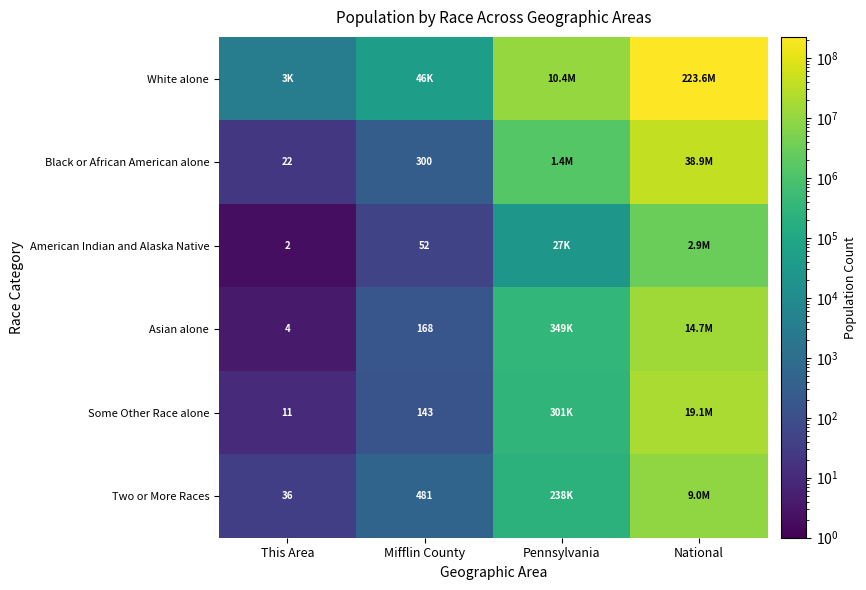

At which category is the sum across all series the highest?

National